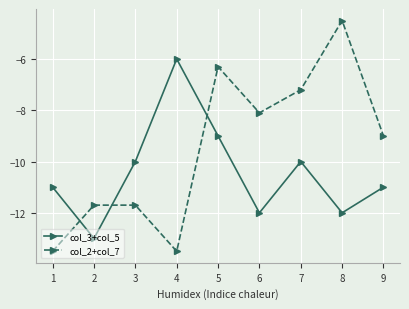

The value of col_2+col_7 at 3 is -11.7. True or false?

True